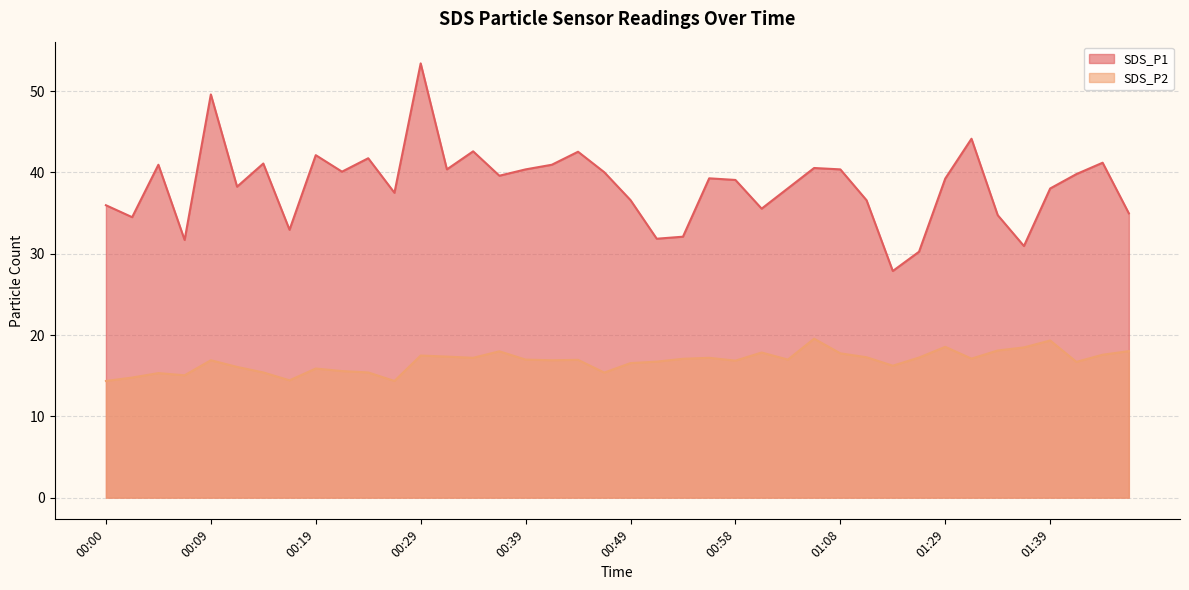

Count the number of categories in the chart.

40